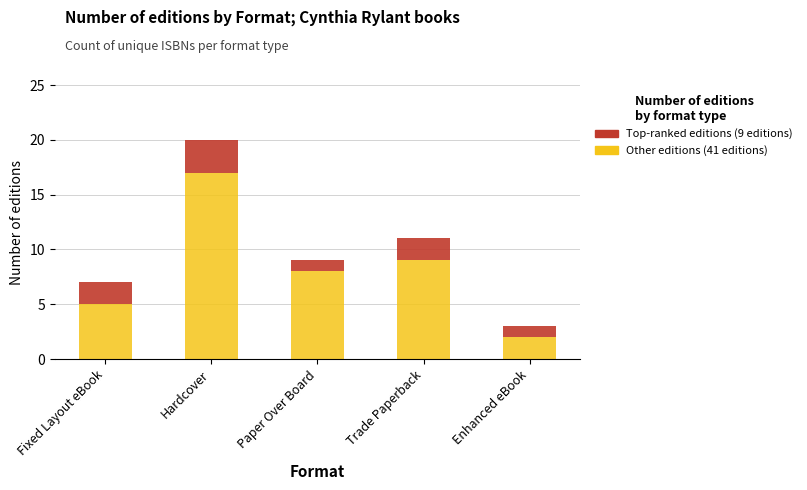

What is the total value across all series at Fixed Layout eBook?

7